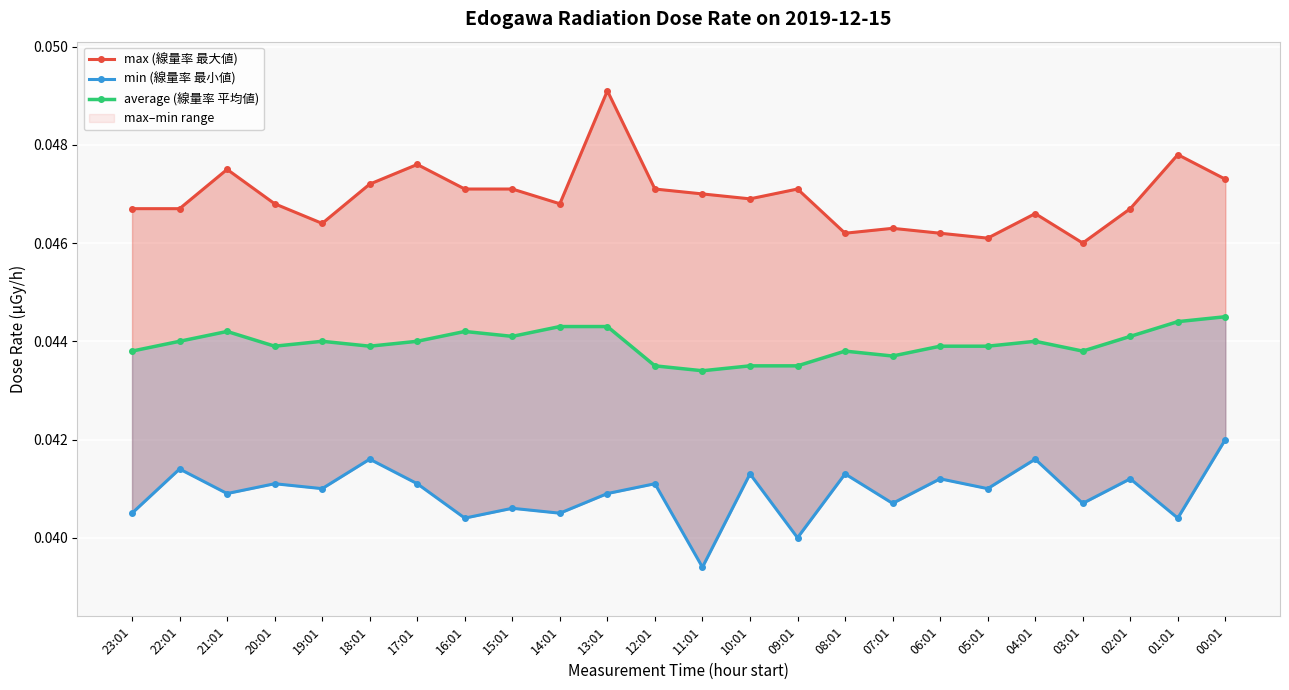

At which label does min (線量率 最小値) reach its peak?

00:01